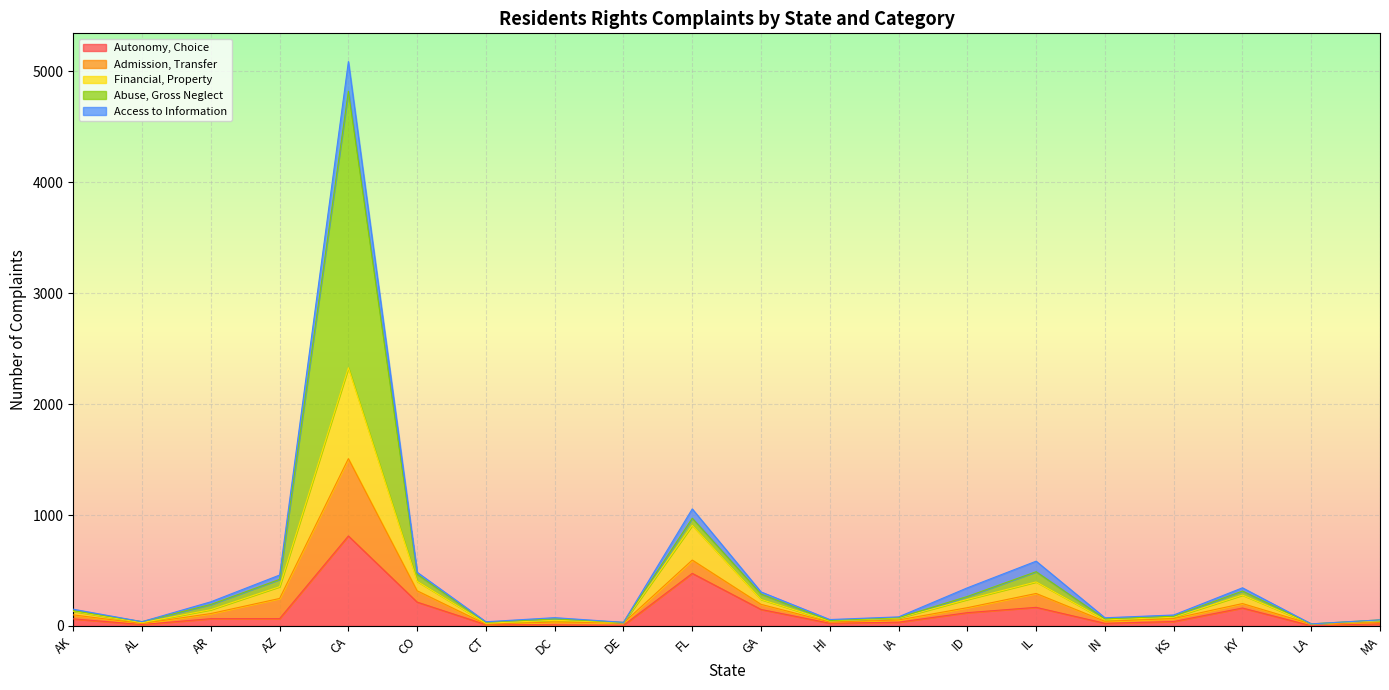

At which label does Autonomy, Choice reach its peak?

CA